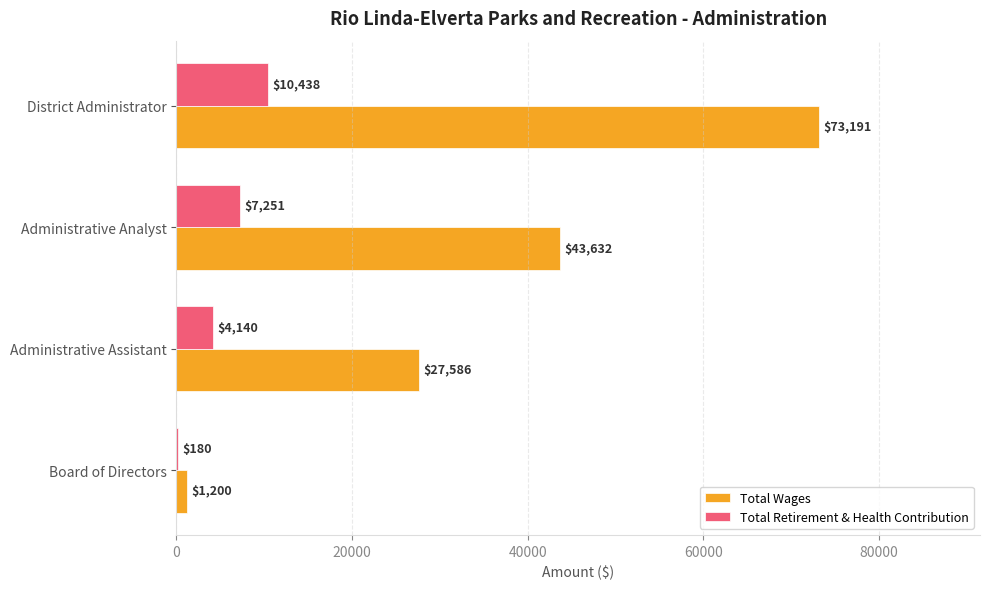

What are all the series names shown in the legend?

Total Wages, Total Retirement & Health Contribution